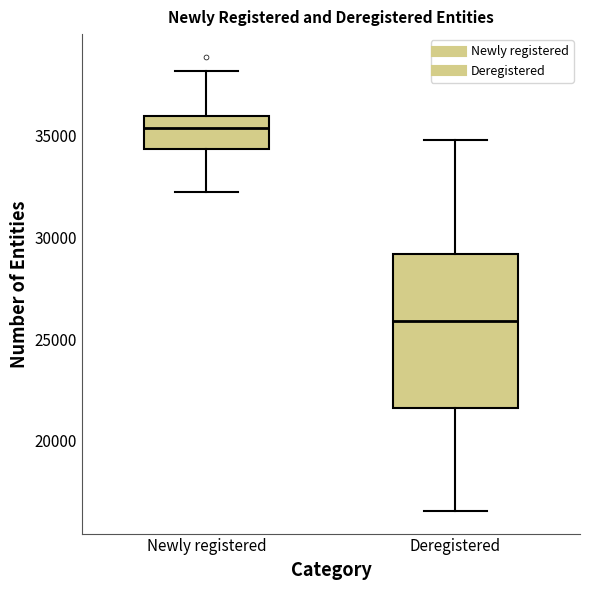

Comparing the boxes themselves (not the whiskers), which one is the tallest?

Deregistered